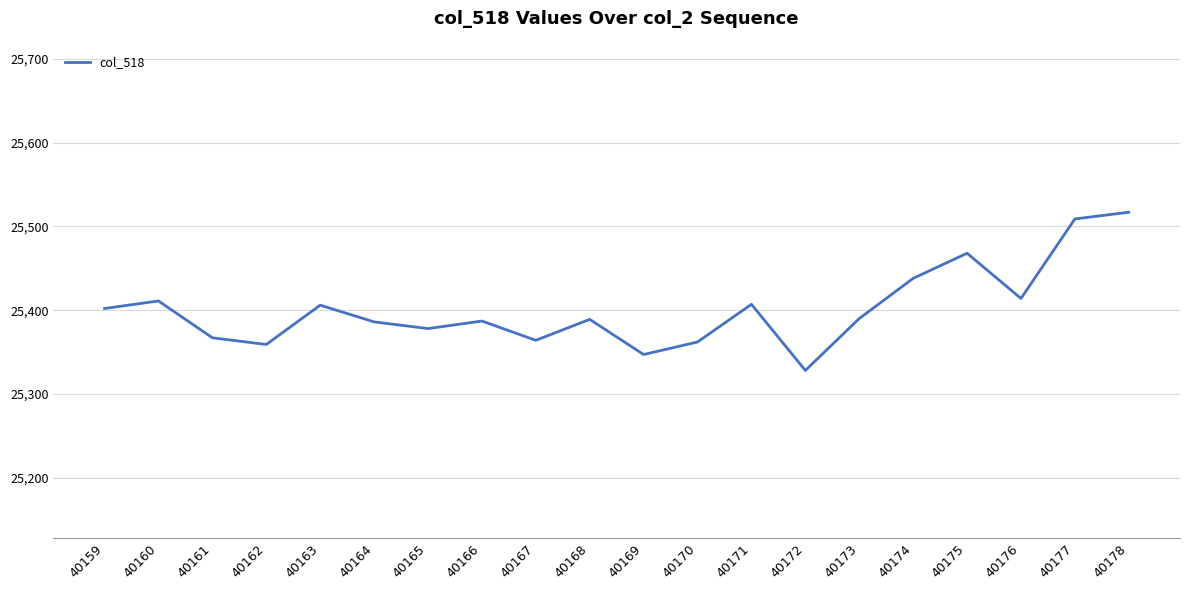

What is the change in value from 40162 to 40176?

+55